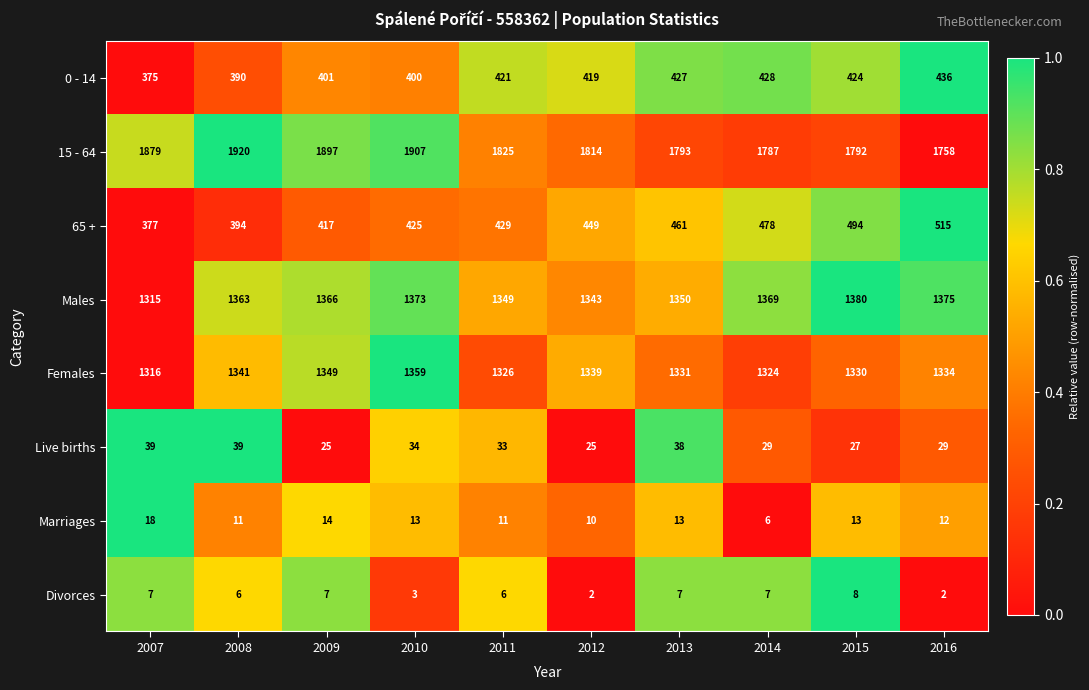

At which label does Males reach its peak?

2015